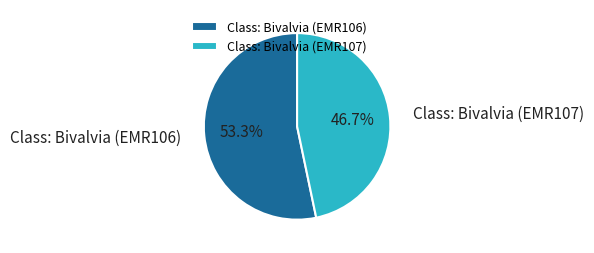

Approximately how many times larger is the value at Class: Bivalvia (EMR106) compared to Class: Bivalvia (EMR107)?

1.1